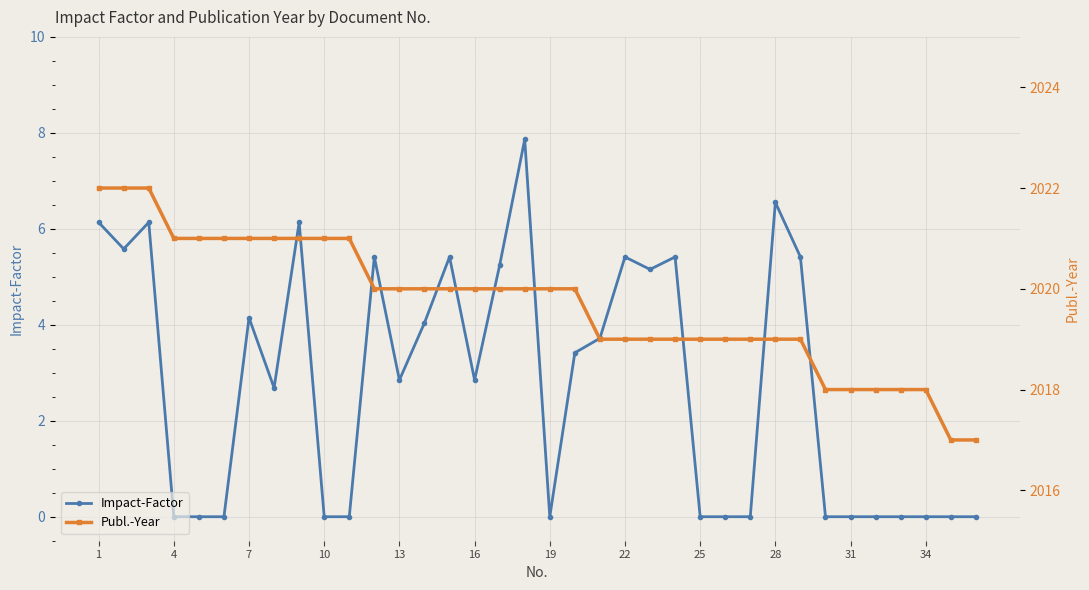

Rank the series by their average value, from highest to lowest.

Publ.-Year, Impact-Factor